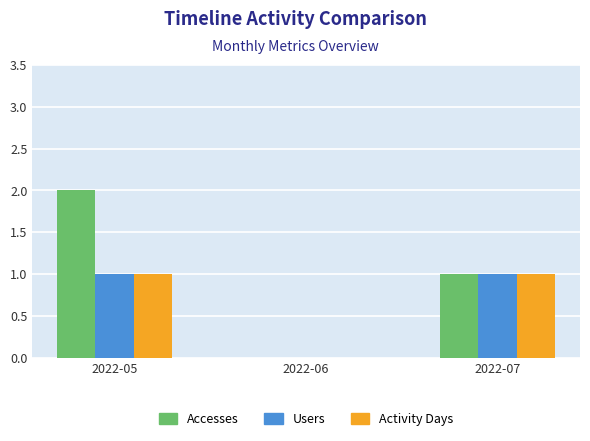

How many Users values are between 0 and 1?

3